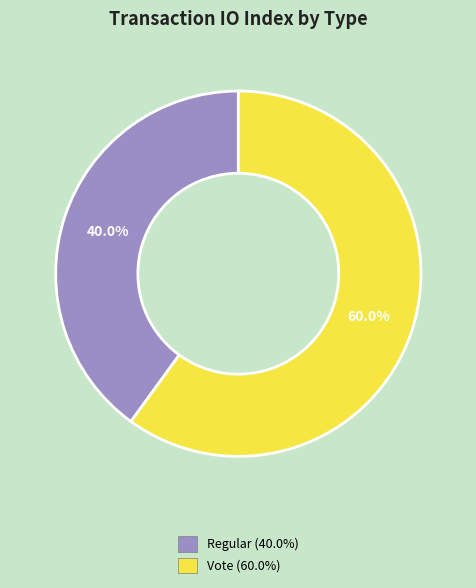

How many segments does this pie chart have?

2